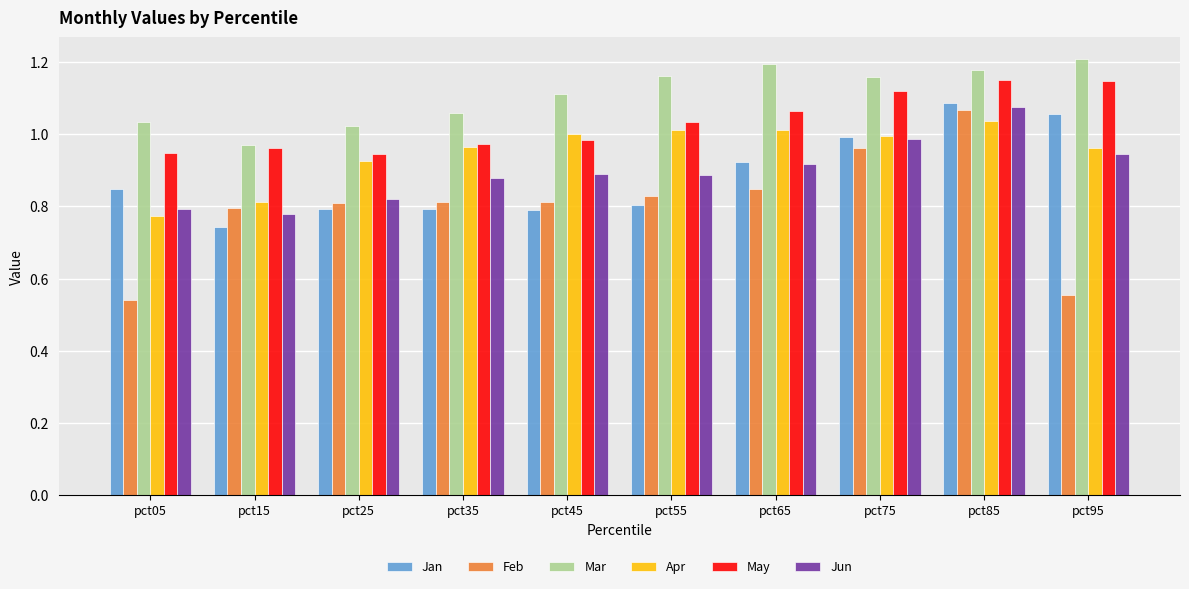

How many distinct data groups are displayed?

6